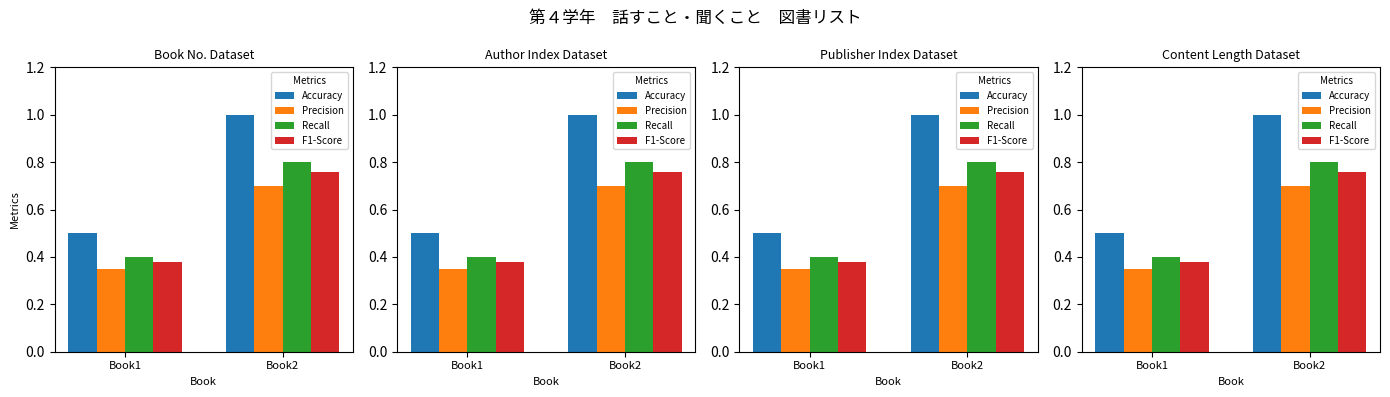

What are all the series names shown in the legend?

Accuracy, Precision, Recall, F1-Score